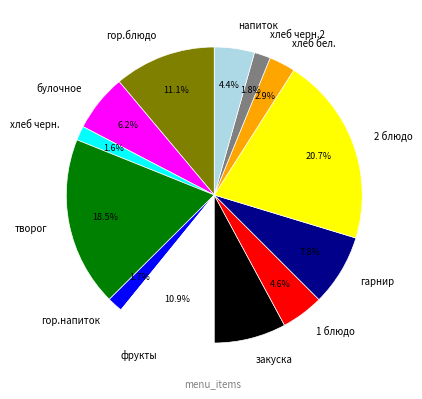

Is there a majority slice in this chart?

No